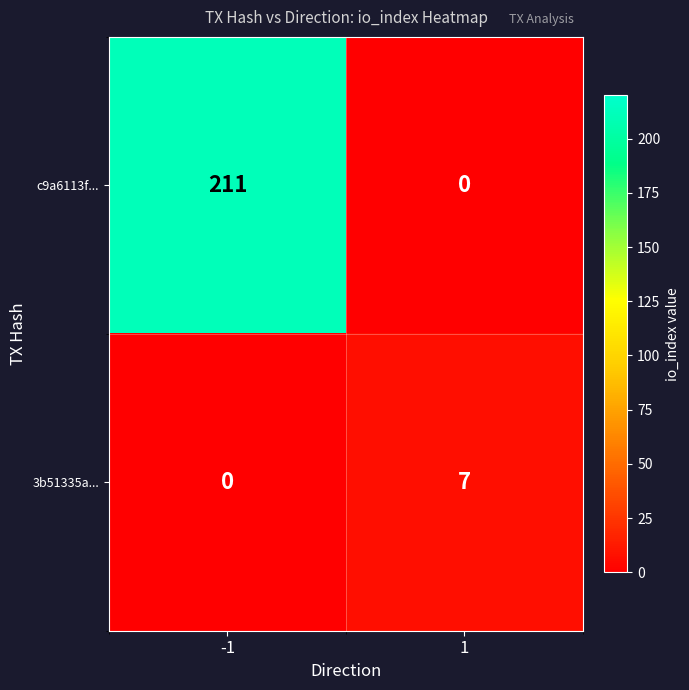

At 1, list the series in order from largest to smallest.

3b51335a..., c9a6113f...